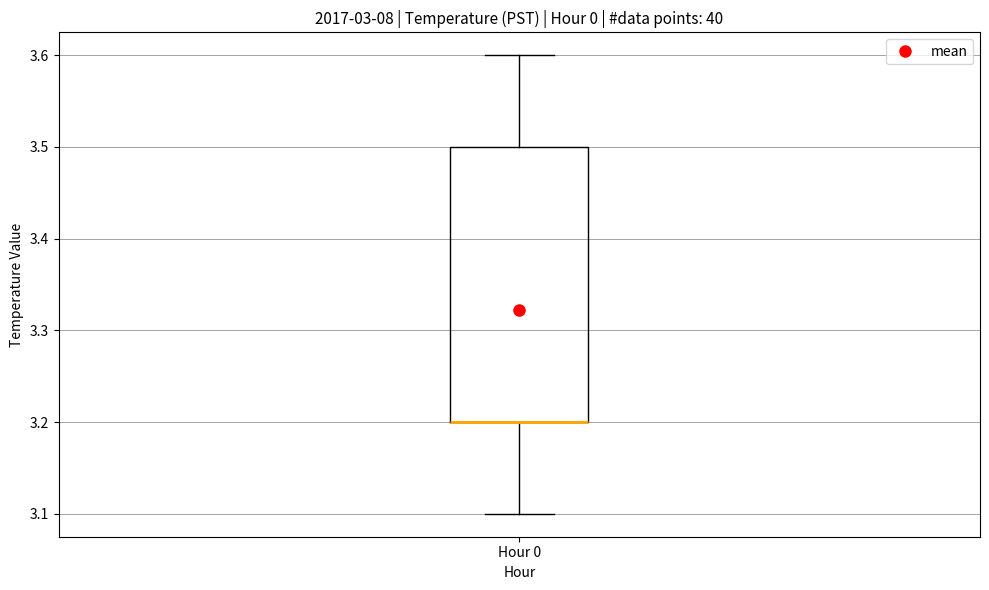

Where is the lower edge of the box for Hour 0 on the y-axis? The values are not printed on the chart, so give them approximately, as read against the axis.

3.2